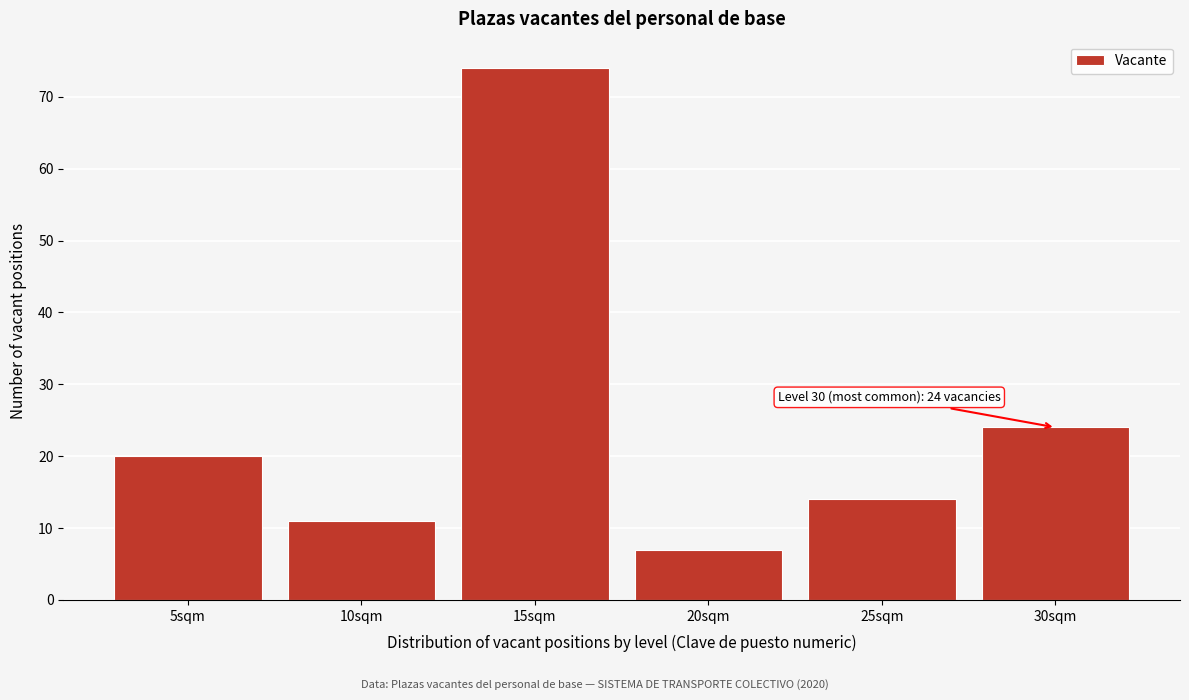

Reading left to right, extract all data points from this chart.

5sqm=20	10sqm=11	15sqm=74	20sqm=7	25sqm=14	30sqm=24